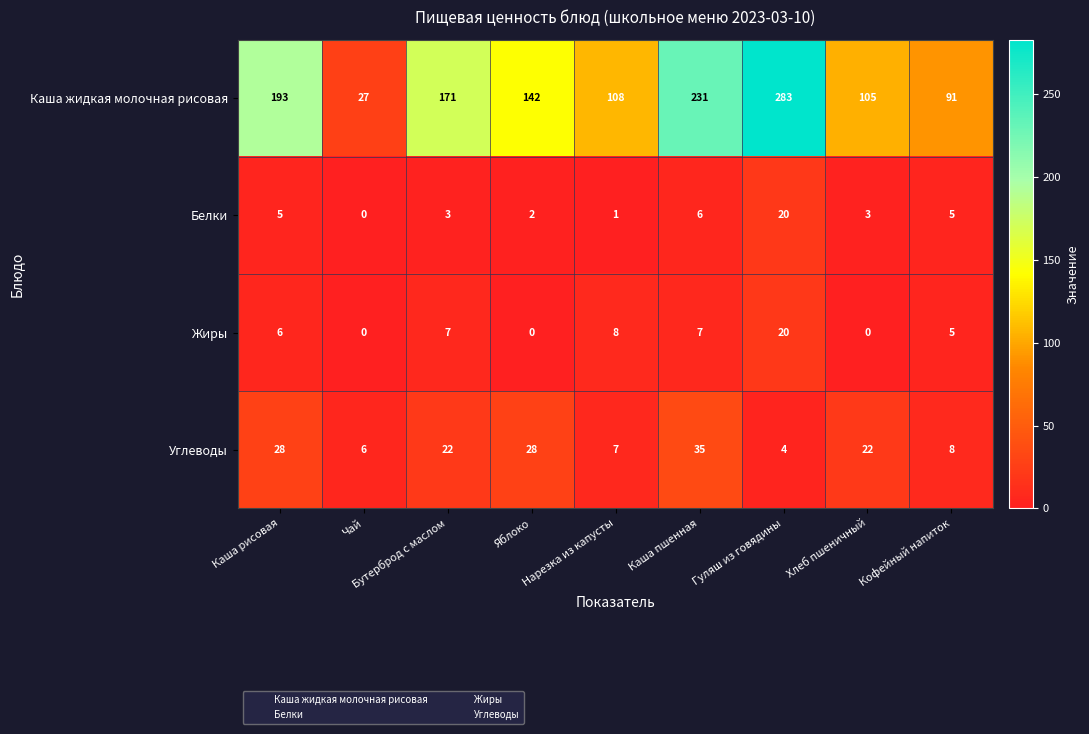

What is the average value of the Белки series?

5